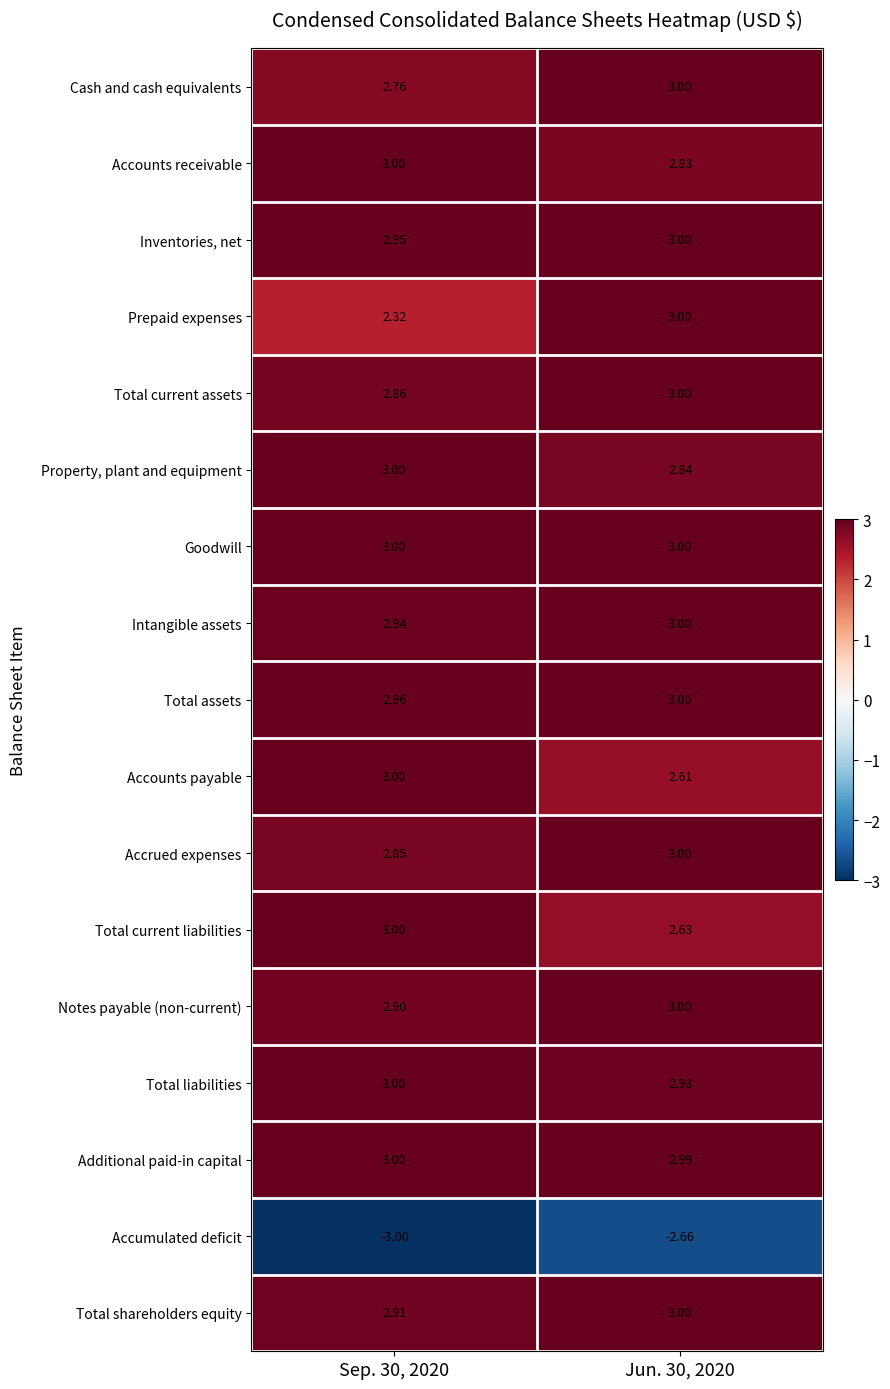

Which series has the largest total across all categories?

Goodwill